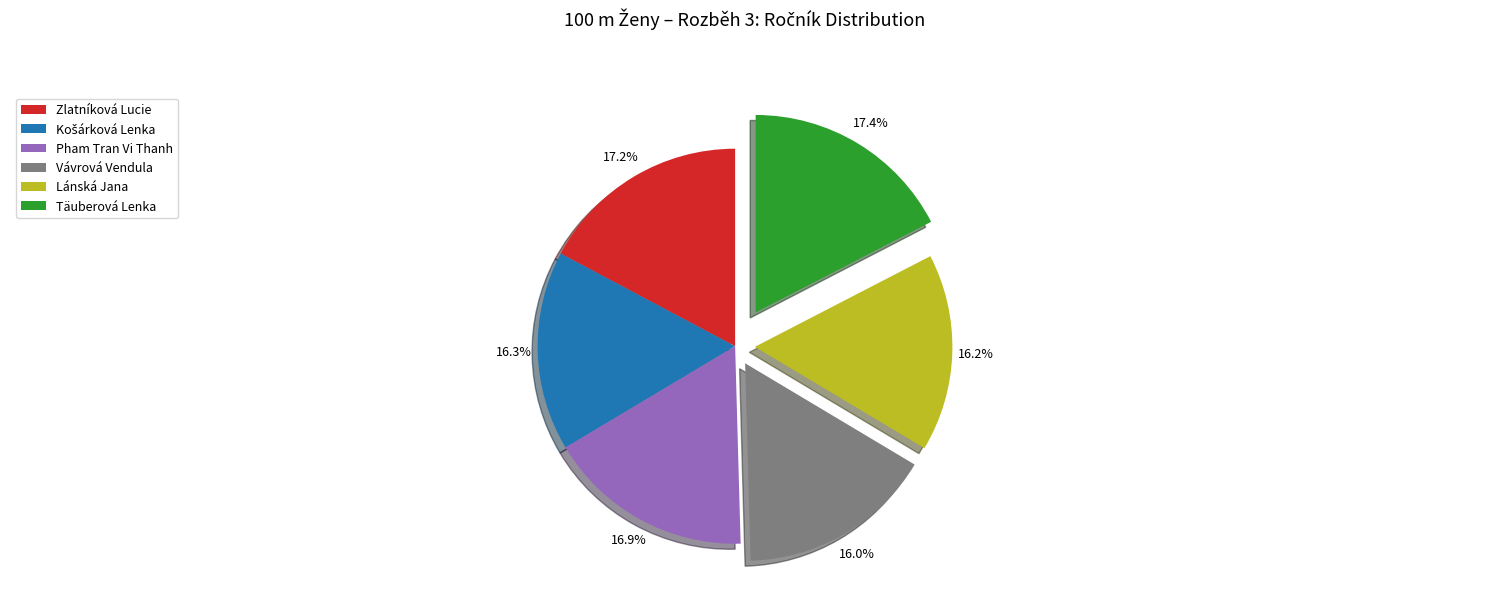

Approximately how many times larger is the value at Lánská Jana compared to Täuberová Lenka?

0.9